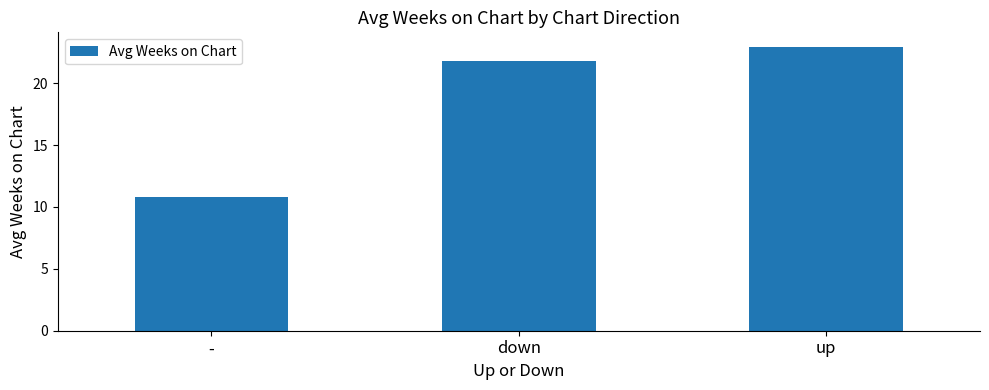

How many data points are less than 21?

1